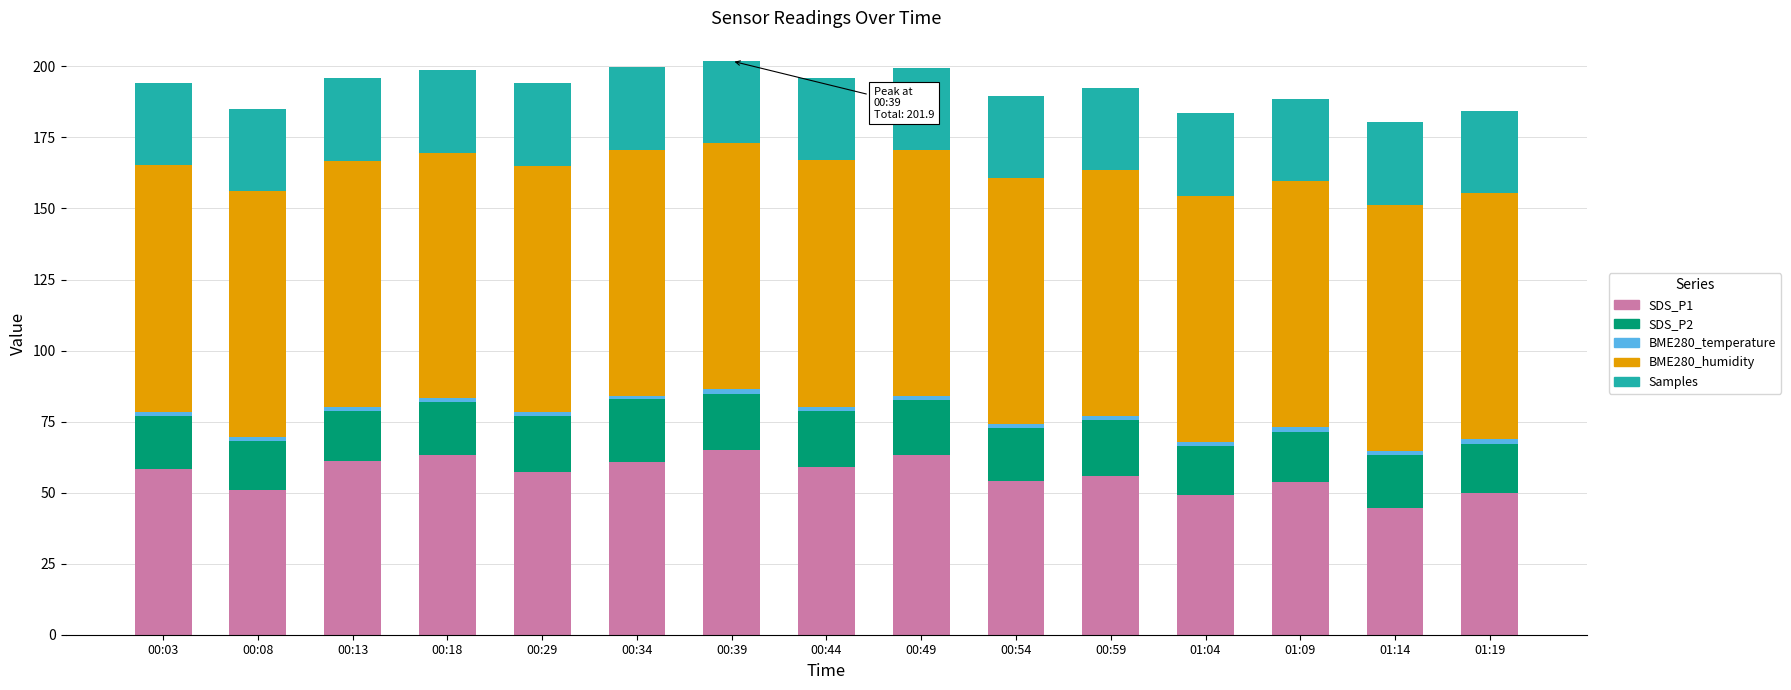

What is the total value across all series at 01:09?

188.7